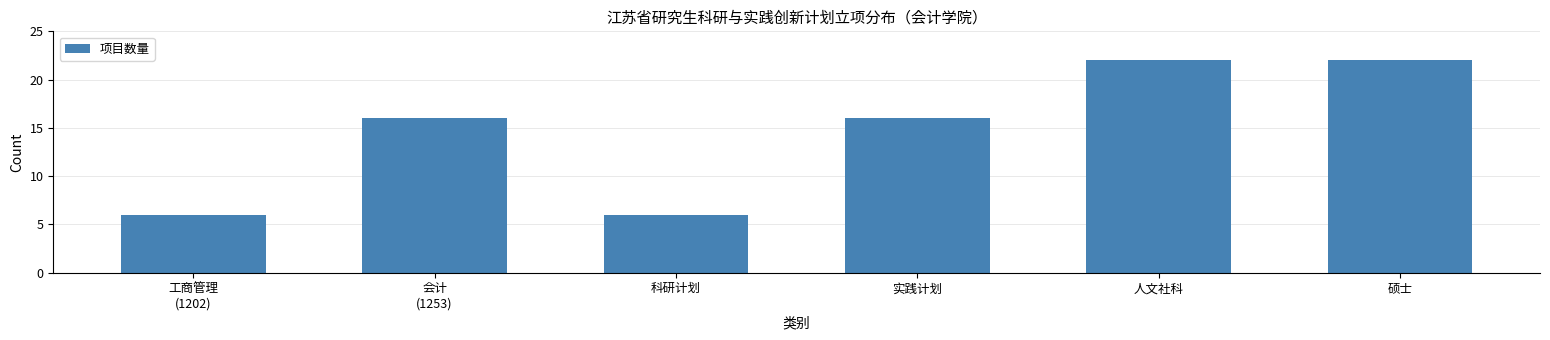

What is the difference between the maximum and second lowest values?

16